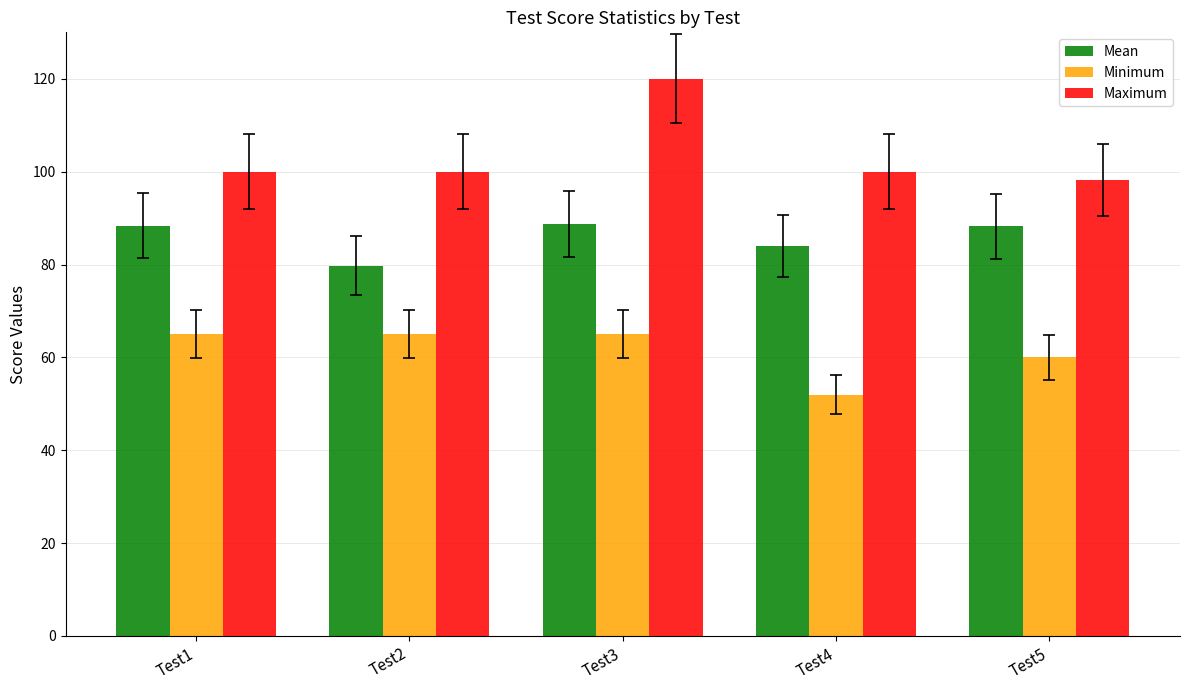

What is the total value across all series at Test2?

244.8